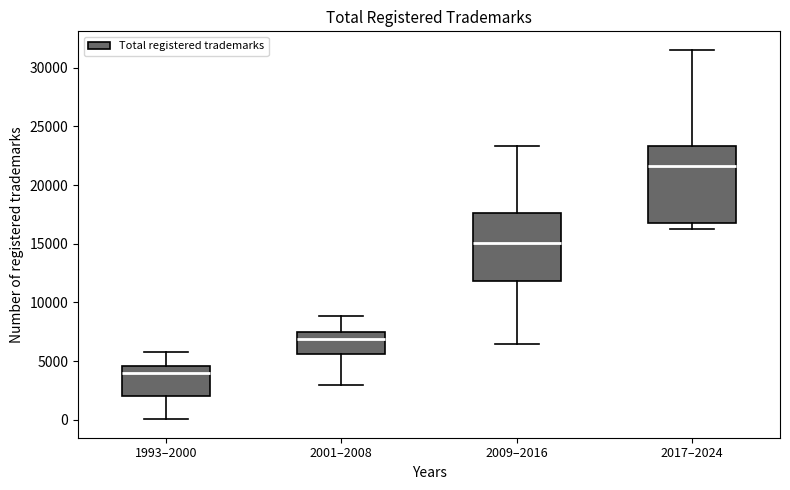

Reading left to right, read every box against the y-axis: the position of its median line, the range the box covers, and the ends of its whiskers. The values are not printed on the chart, so give them approximately, as read against the axis.

1993–2000: median 4000, box 2000 to 4500, whiskers 0 to 6000
2001–2008: median 7000, box 5500 to 7500, whiskers 3000 to 9000
2009–2016: median 15000, box 12000 to 17500, whiskers 6500 to 23500
2017–2024: median 21500, box 17000 to 23500, whiskers 16500 to 31500